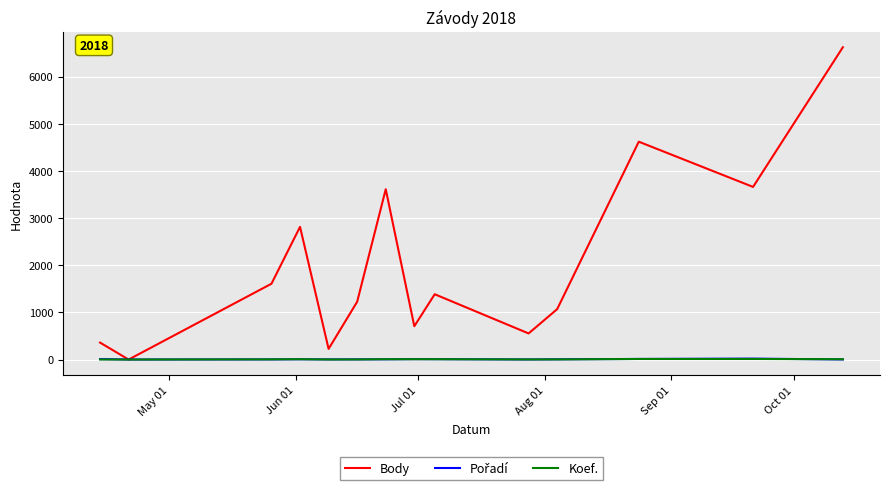

Which series has the largest total across all categories?

Body